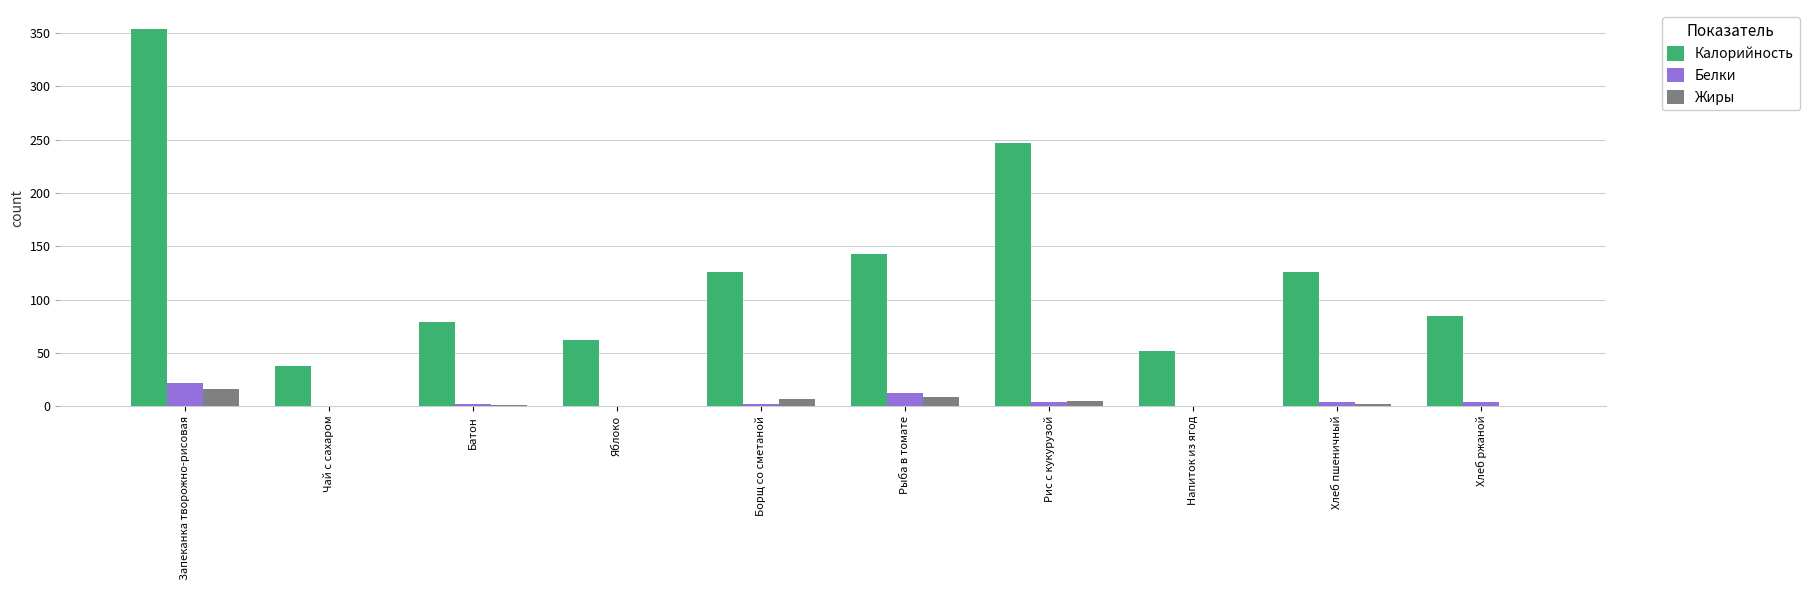

What are all the series names shown in the legend?

Калорийность, Белки, Жиры